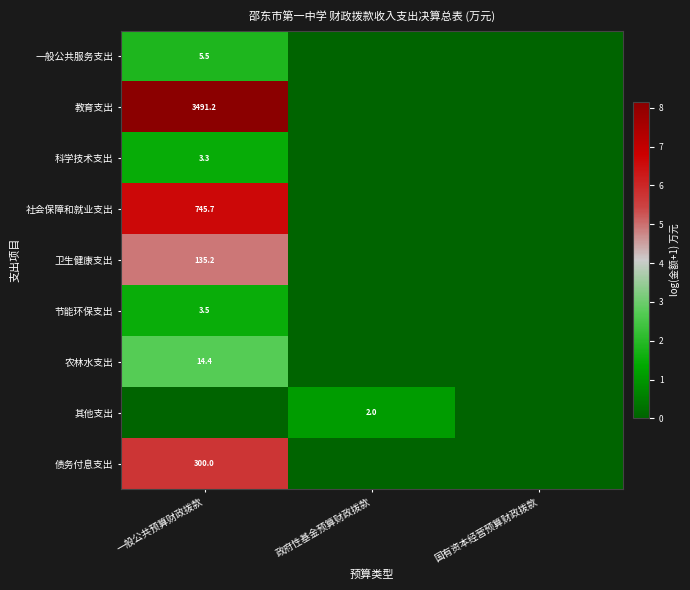

The value of 节能环保支出 at 一般公共预算财政拨款 is 3.5. True or false?

True